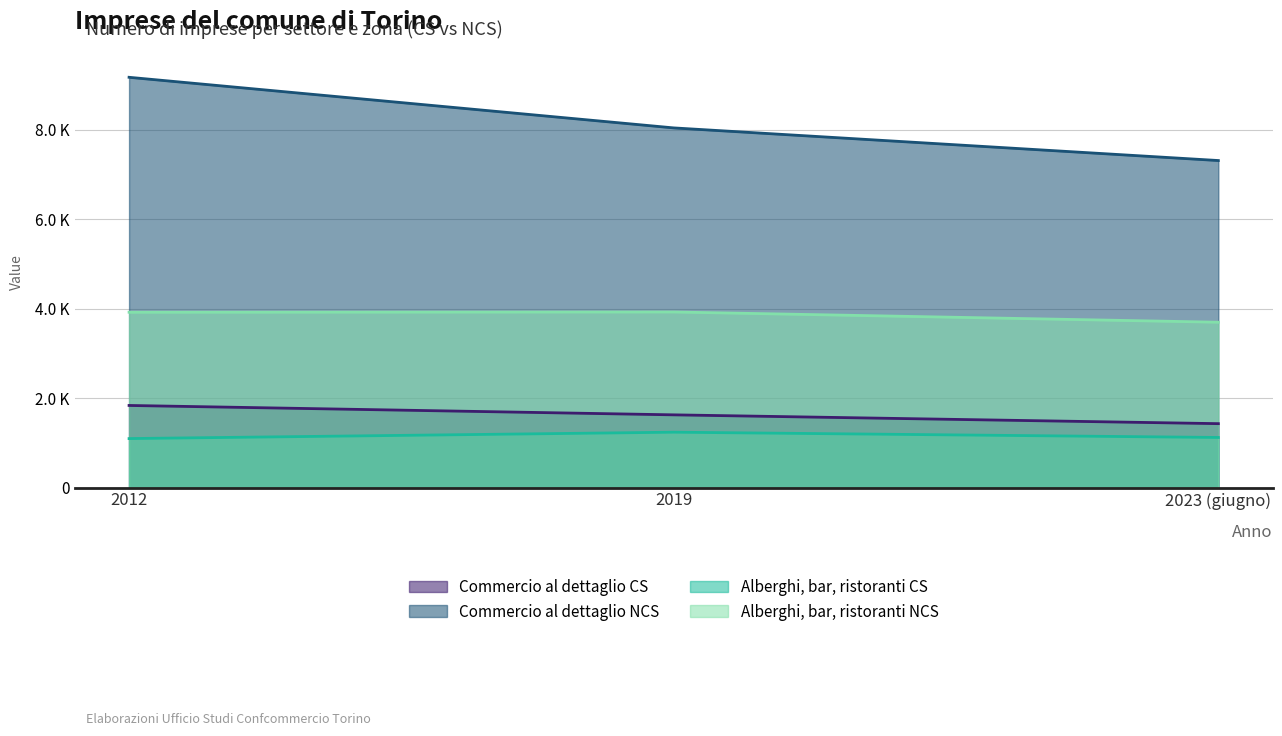

What is the label of the 3rd point from the right?

2012